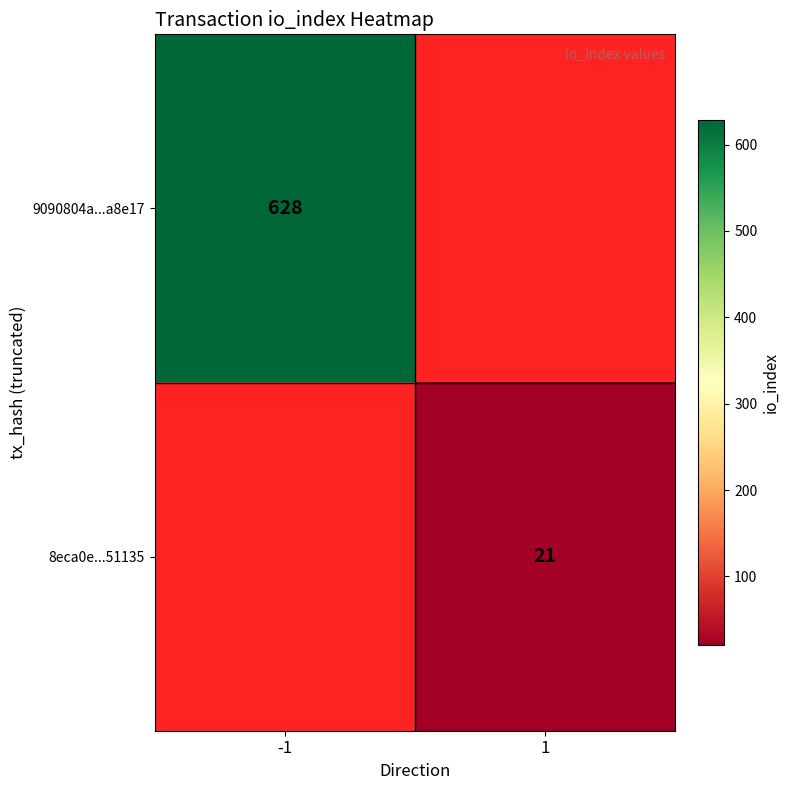

Is it true that 9090804a...a8e17 equals 1117 at -1?

False